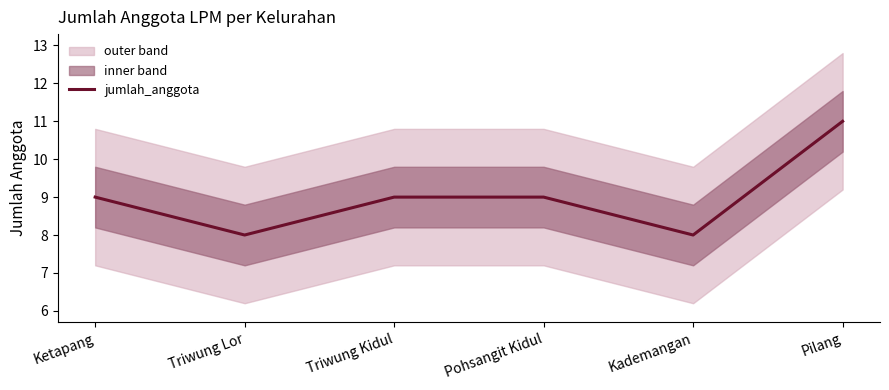

How many points are lower than both their immediate neighbors (excluding endpoints)?

2